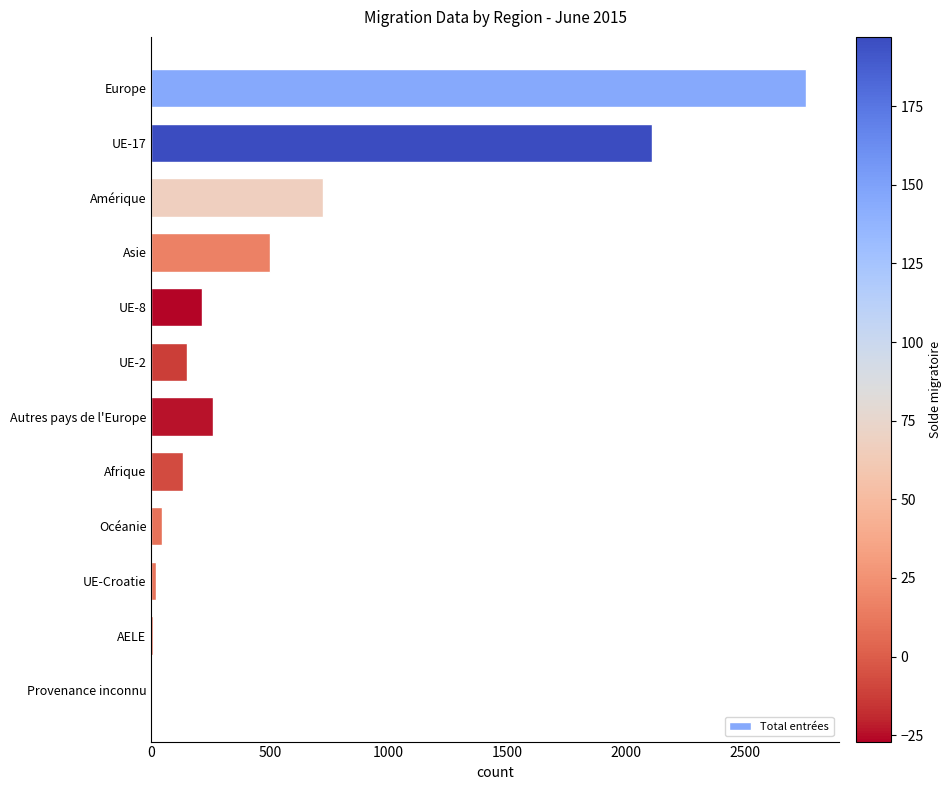

At which label is the value closest to 1379?

Amérique